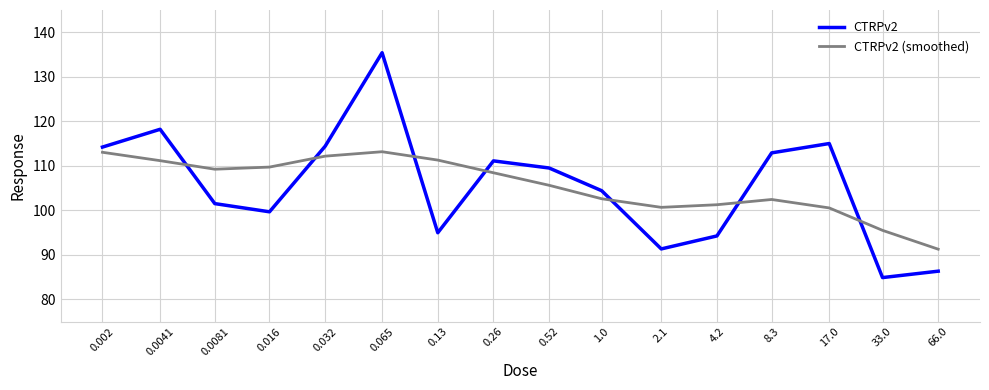

Where do CTRPv2 (smoothed) and CTRPv2 first cross each other?

0.0041 and 0.0081